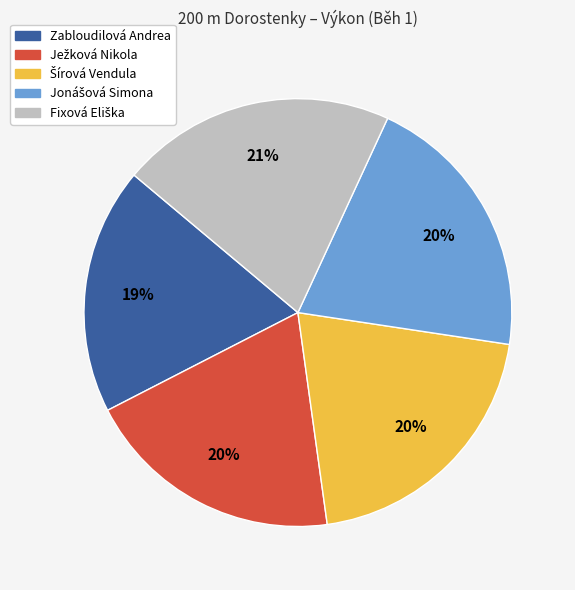

To the nearest percent, what is the difference between the largest and smallest slice percentages?

2%